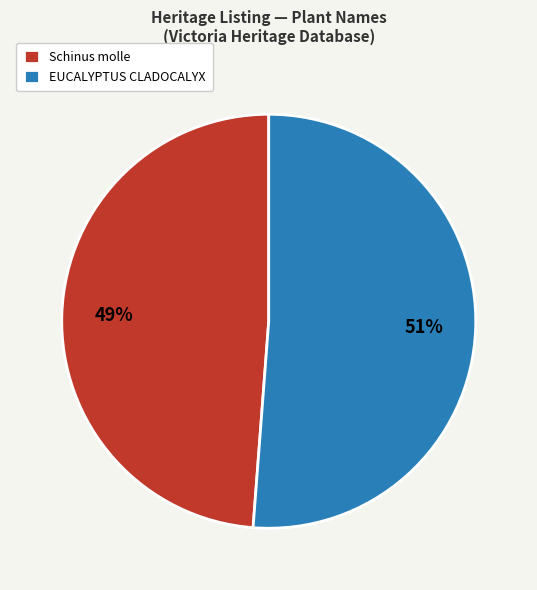

Which slice represents more than half of the pie?

EUCALYPTUS CLADOCALYX